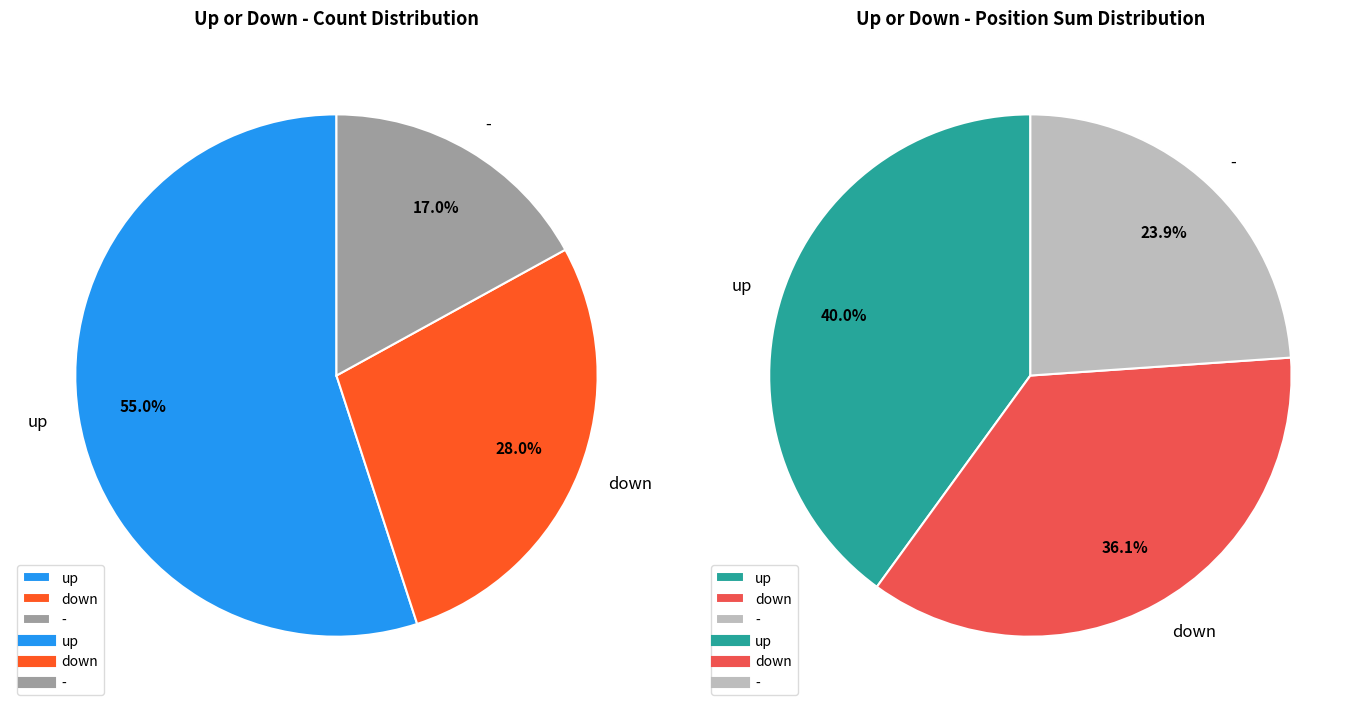

What percentage is NOT represented by down?

72.0%